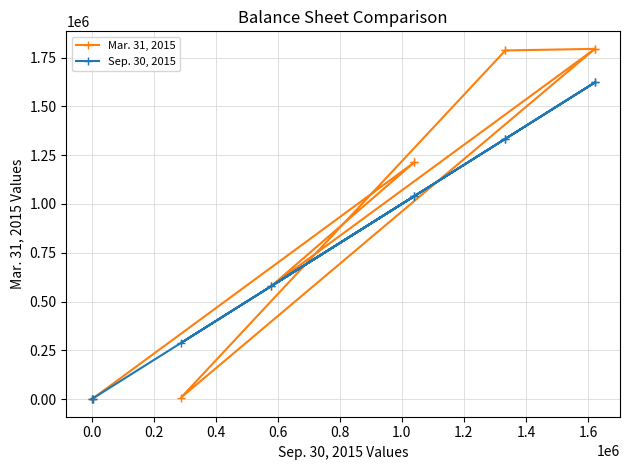

Reading left to right, what are all the values shown in this chart?

Mar. 31, 2015: 2747	2747	1212849	1212849	578886	1794482	1786164	1786164	8318	1794482
Sep. 30, 2015: 0	3333	1039944	1039944	578886	1622163	1333741	1333741	288422	1622163